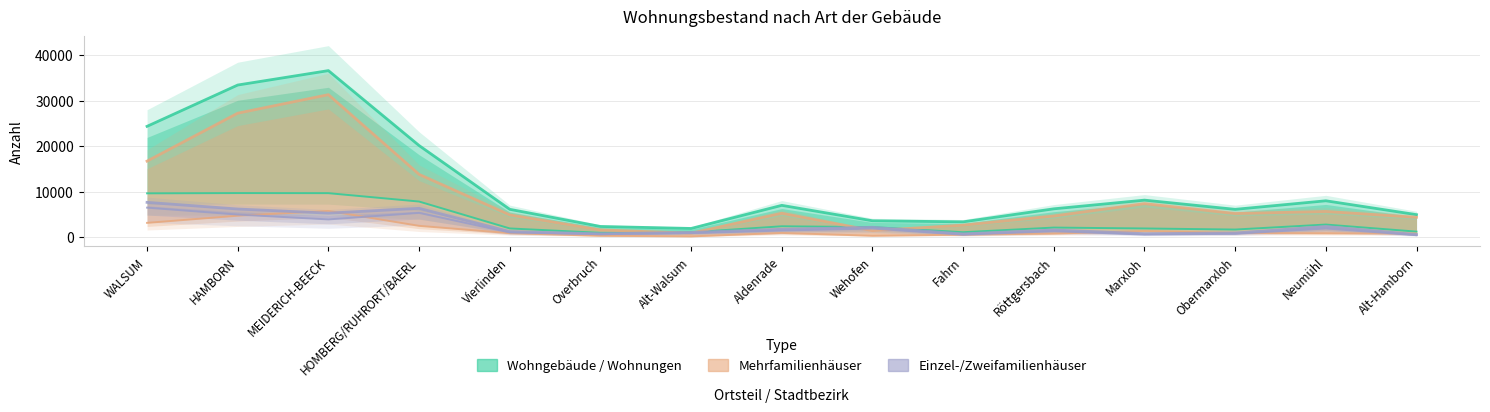

What is the difference between the MFH Gebäude values at HAMBORN and Overbruch?

4416